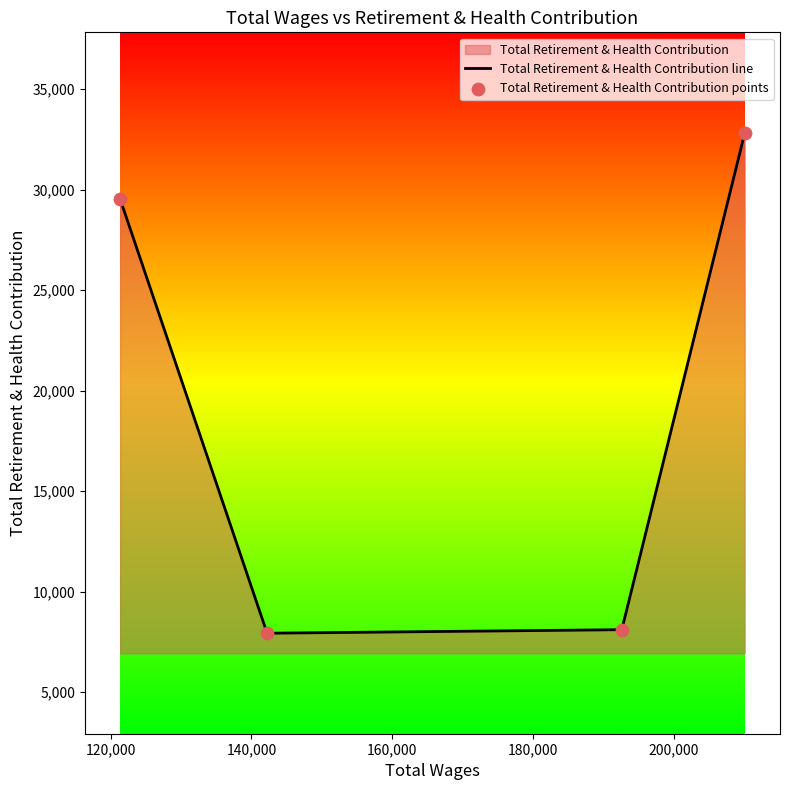

True or false: the data has more than 1 interior local peaks.

False